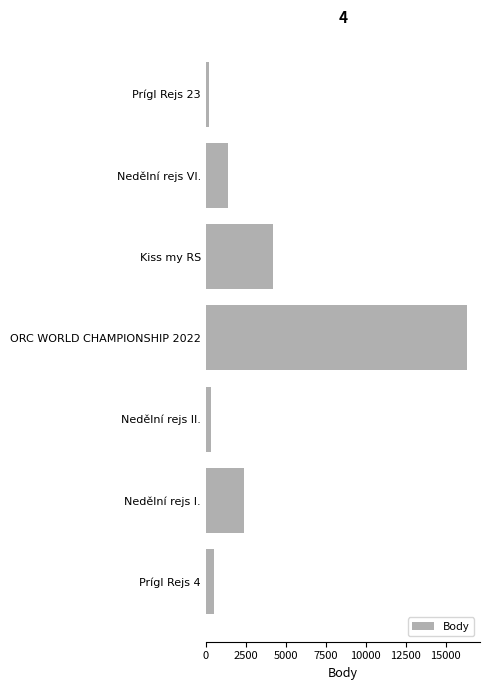

How many categories are shown in the chart?

7